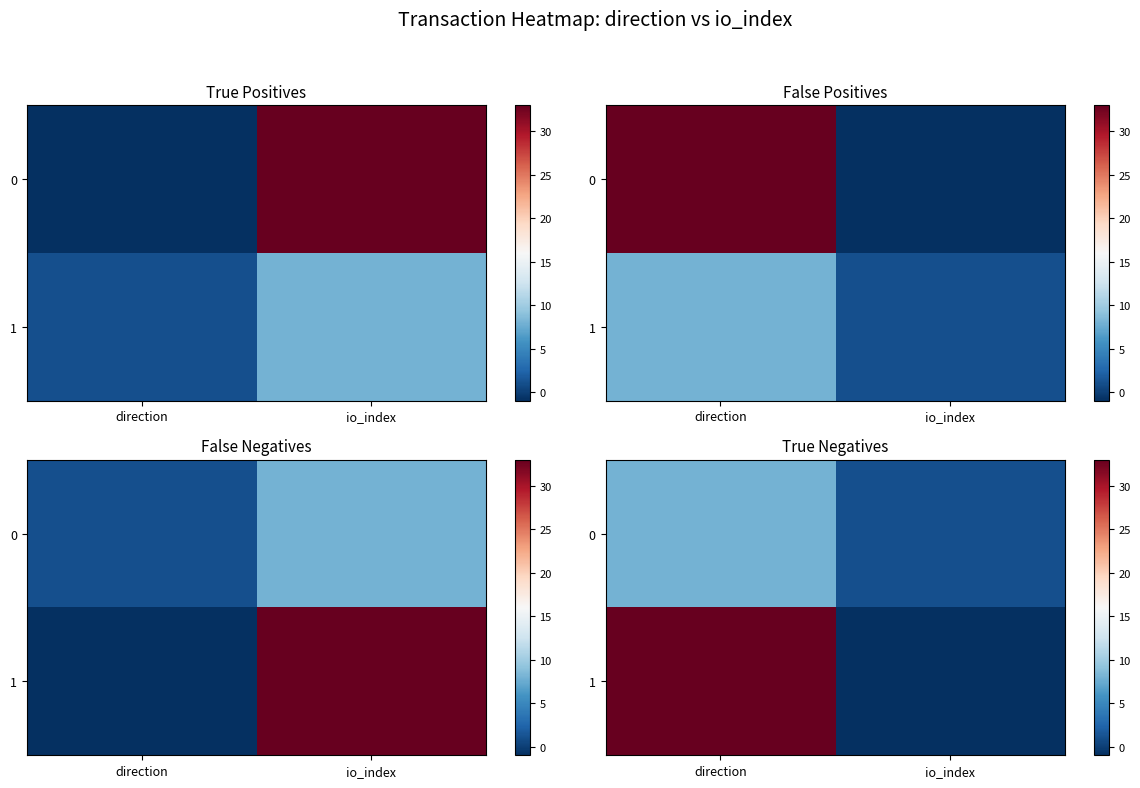

What is the difference between the maximum and minimum values in the 1 series?

34